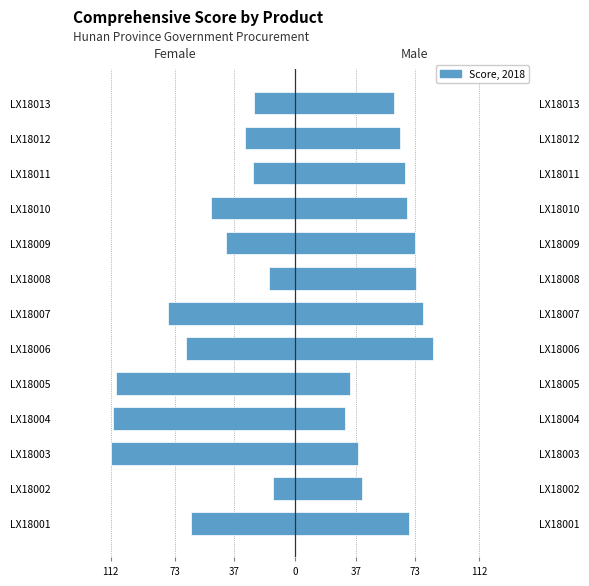

What is the smallest value displayed?

-112.8